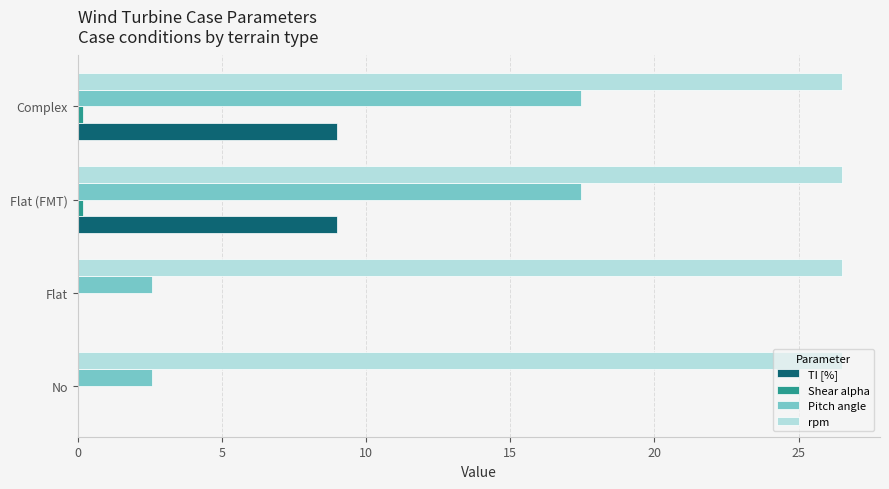

What is the sum of all Pitch angle values?

40.1